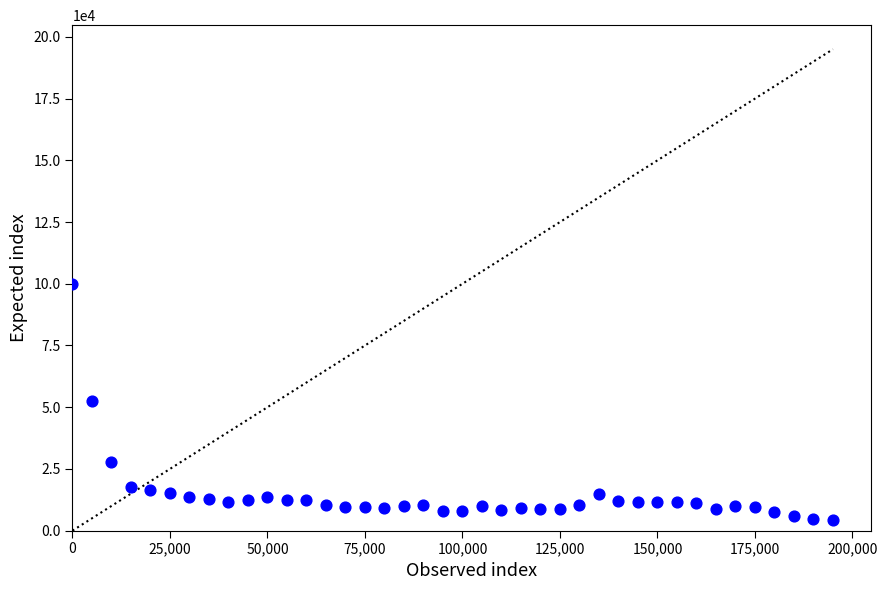

What is the range of X values (max minus min)?

195000.0